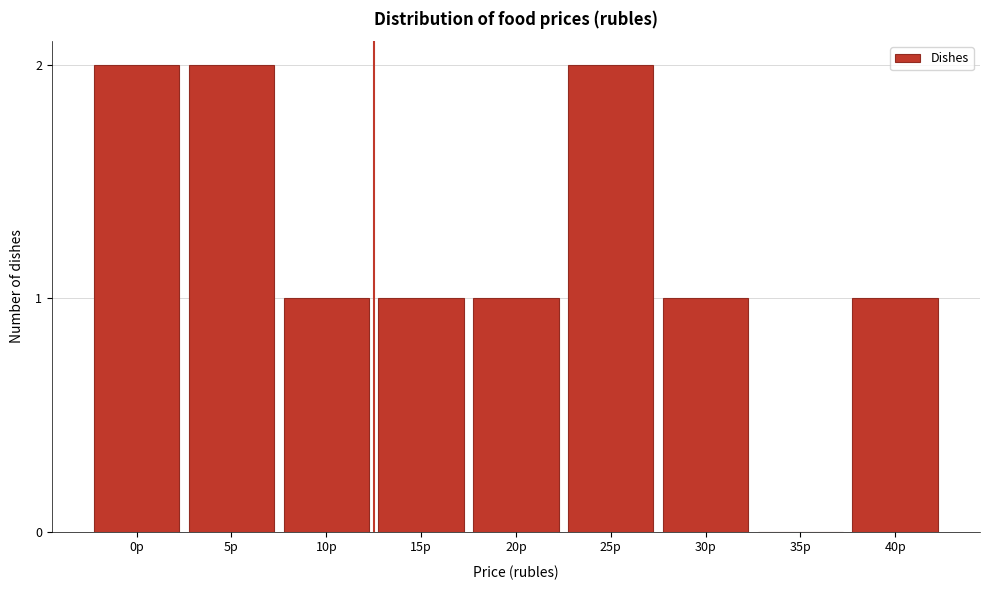

Reading left to right, what are all the values shown in this chart?

0р=2	5р=2	10р=1	15р=1	20р=1	25р=2	30р=1	35р=0	40р=1